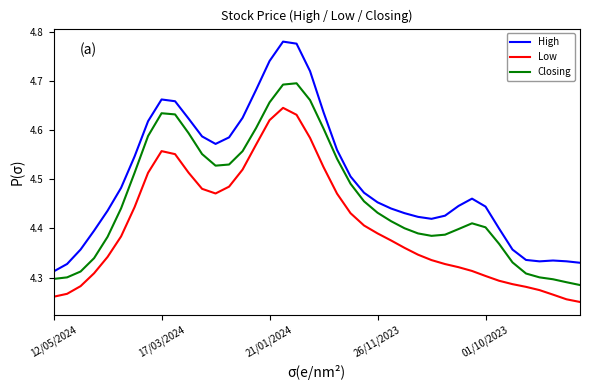

Rank the series by their average value, from lowest to highest.

Low, Closing, High